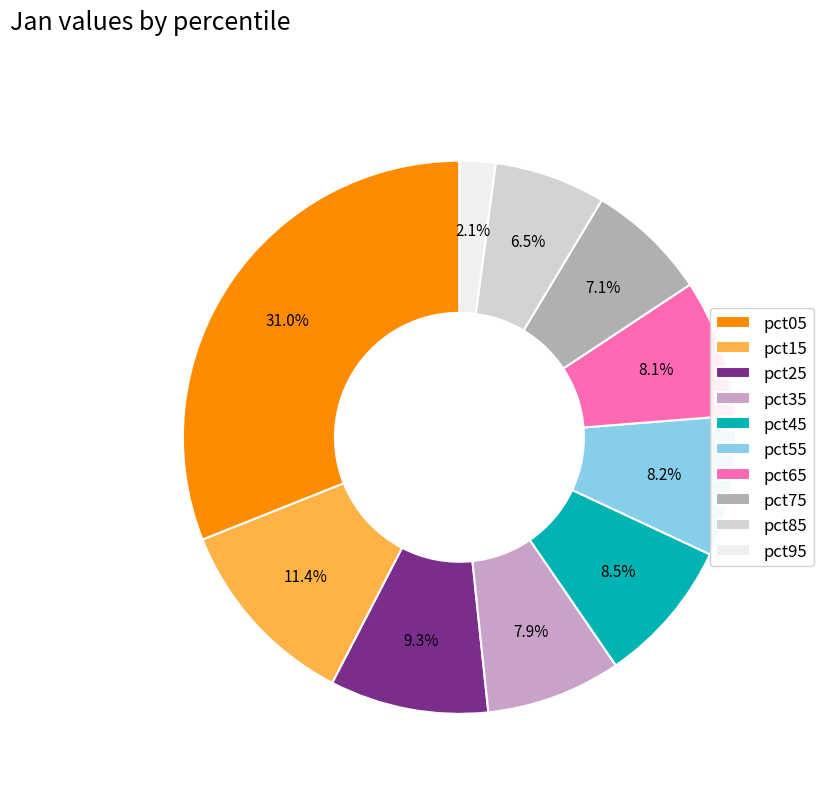

Rank the categories by value from highest to lowest.

pct05, pct15, pct25, pct45, pct55, pct65, pct35, pct75, pct85, pct95